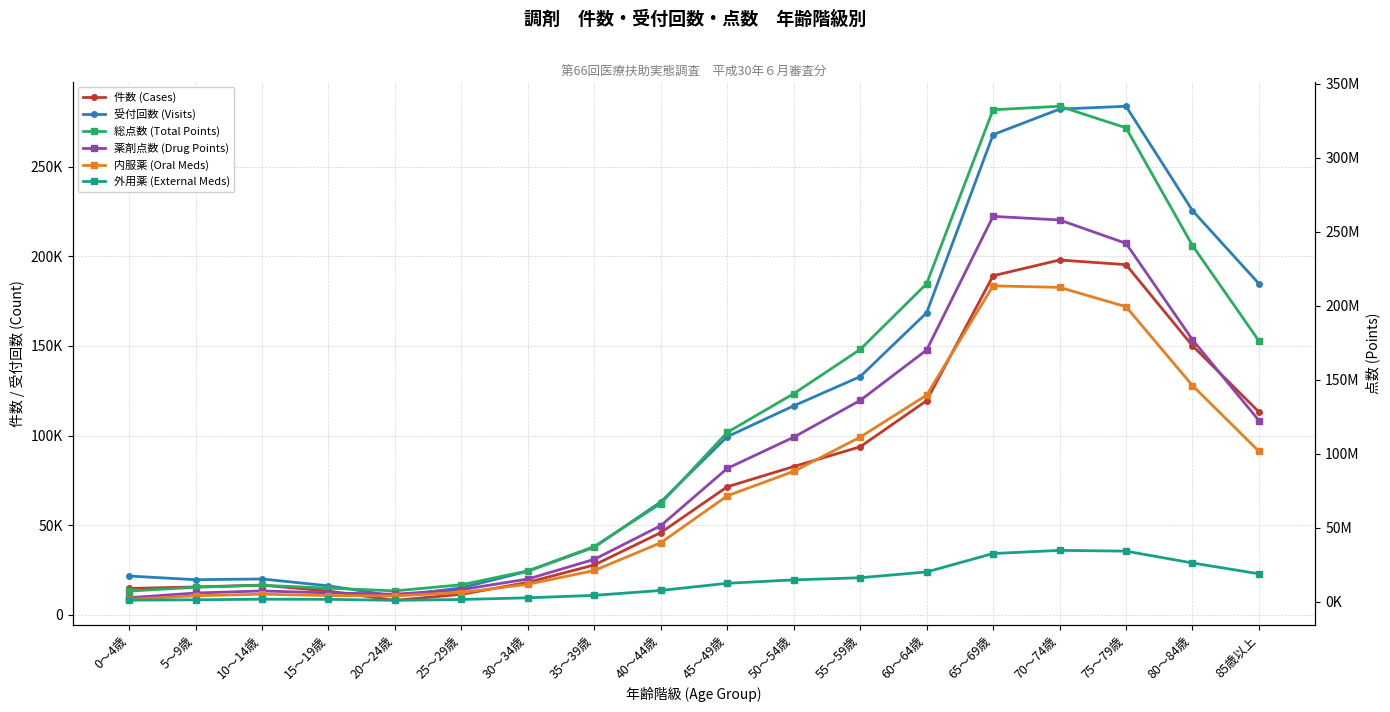

How many values in the 薬剤点数 (Drug Points) series are below 90100069?

9